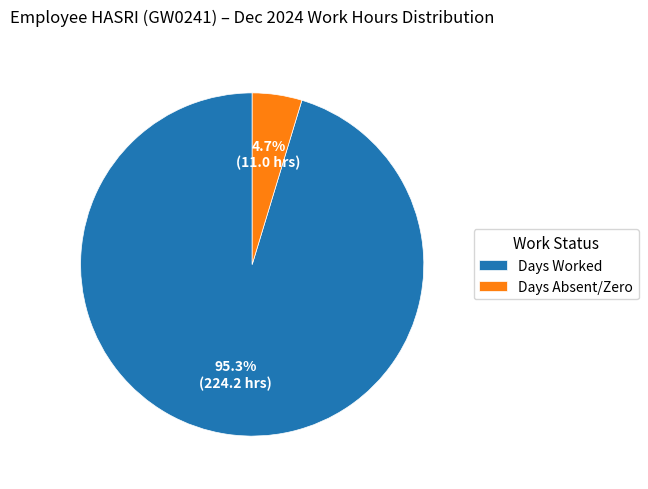

Which category has the biggest portion of the pie?

Days Worked